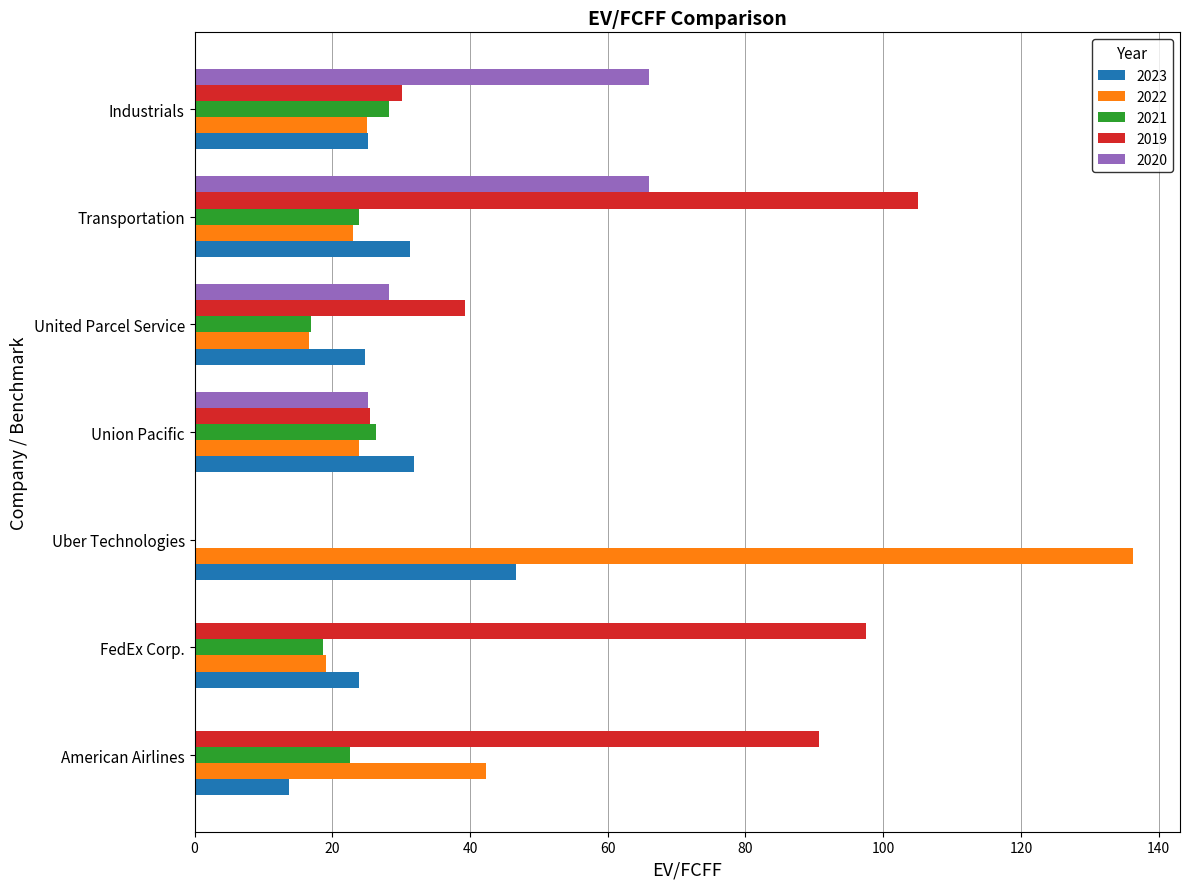

At which category is the sum across all series the highest?

Transportation